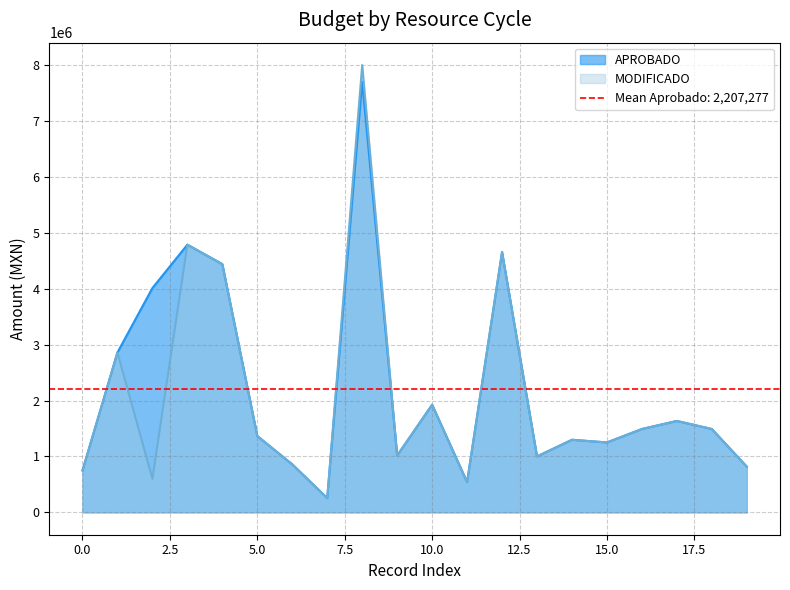

True or false: MODIFICADO and APROBADO cross at least once.

False